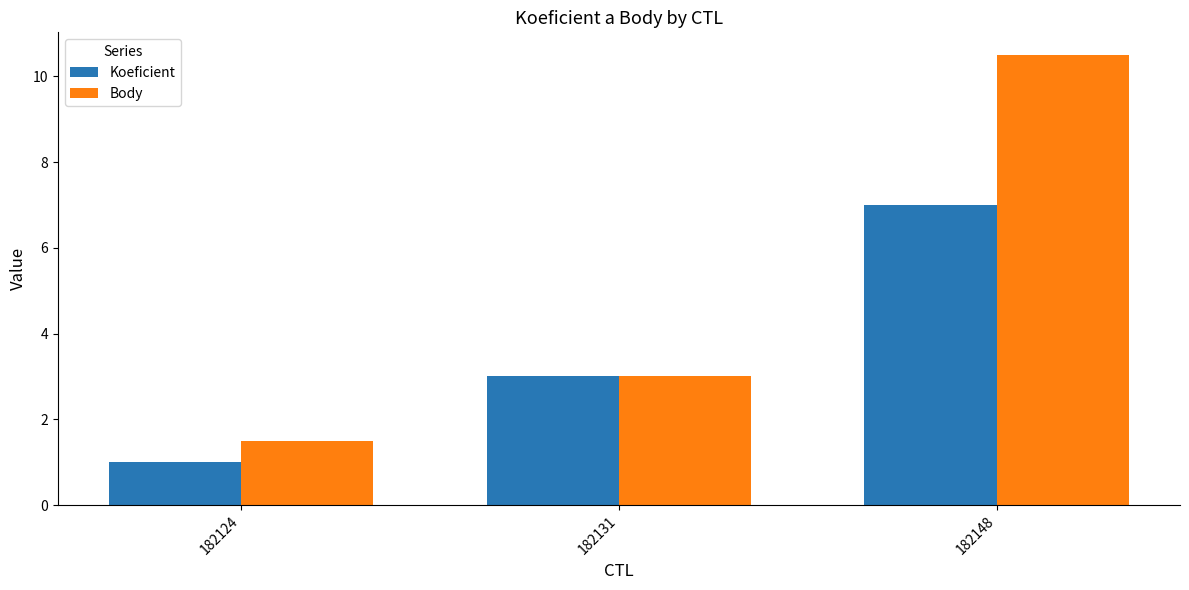

List the series in order of their overall mean, lowest first.

Koeficient, Body